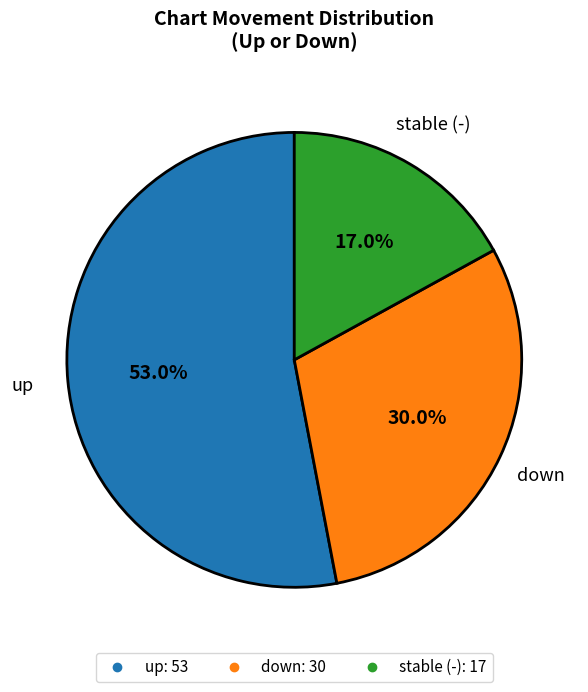

Is there any slice that represents more than half of the pie?

Yes